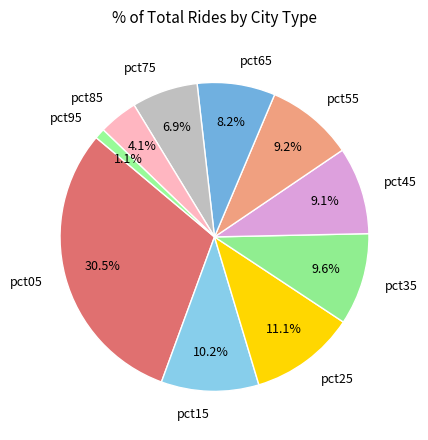

What percentage is NOT represented by pct75?

93.1%